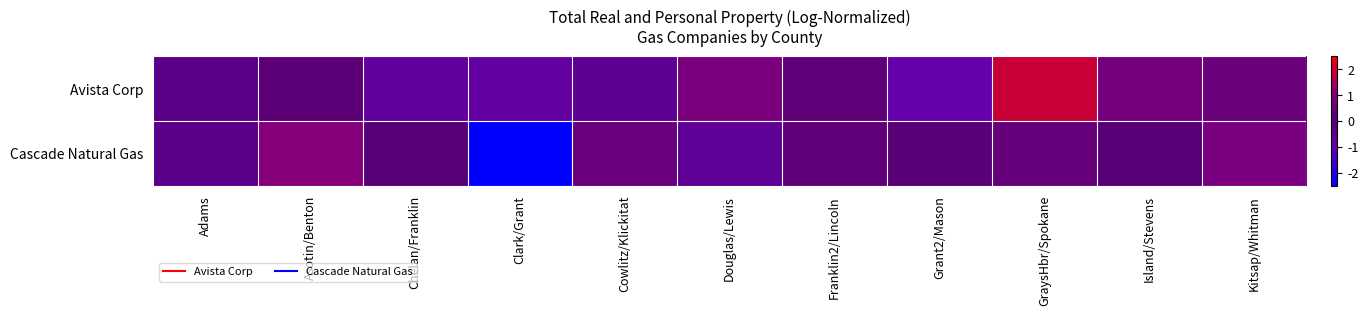

Which series has the widest spread of values?

Cascade Natural Gas